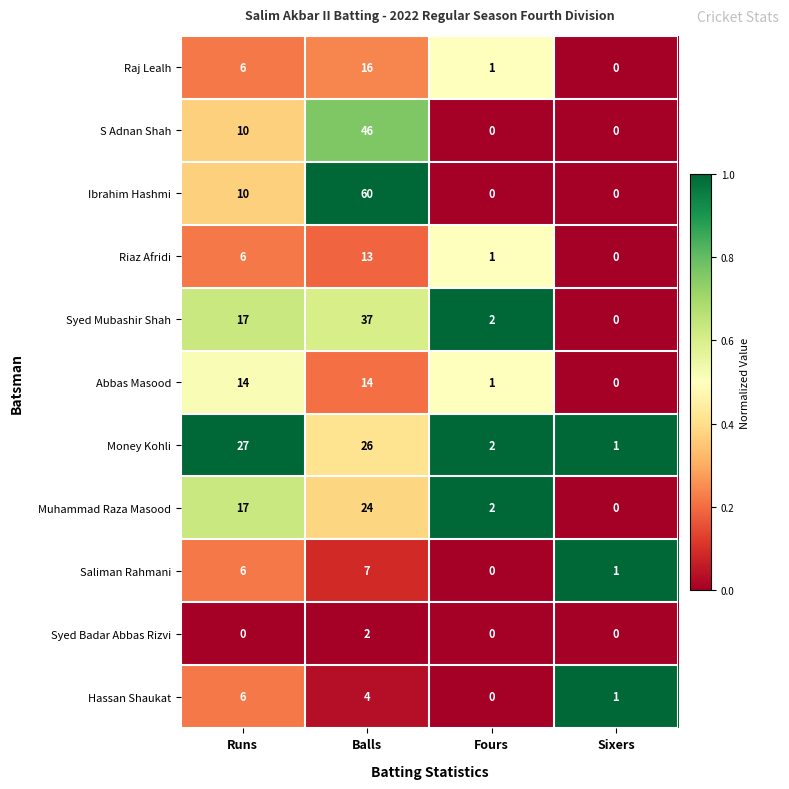

What is the sum of all Syed Mubashir Shah values?

56